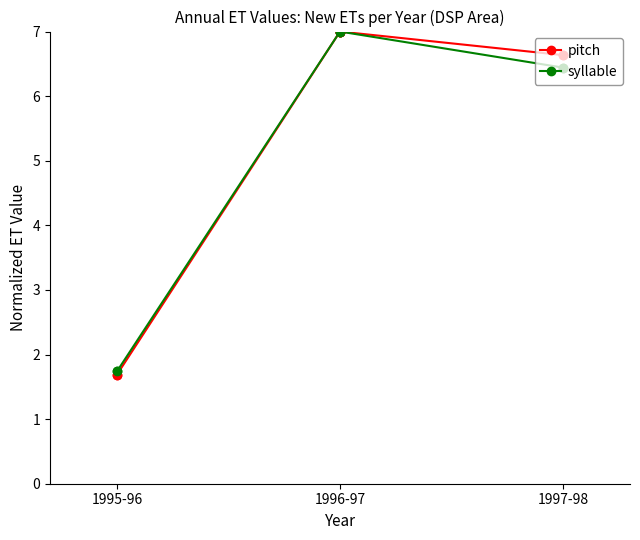

Between 1995-96 and 1996-97, which series saw the biggest shift?

pitch